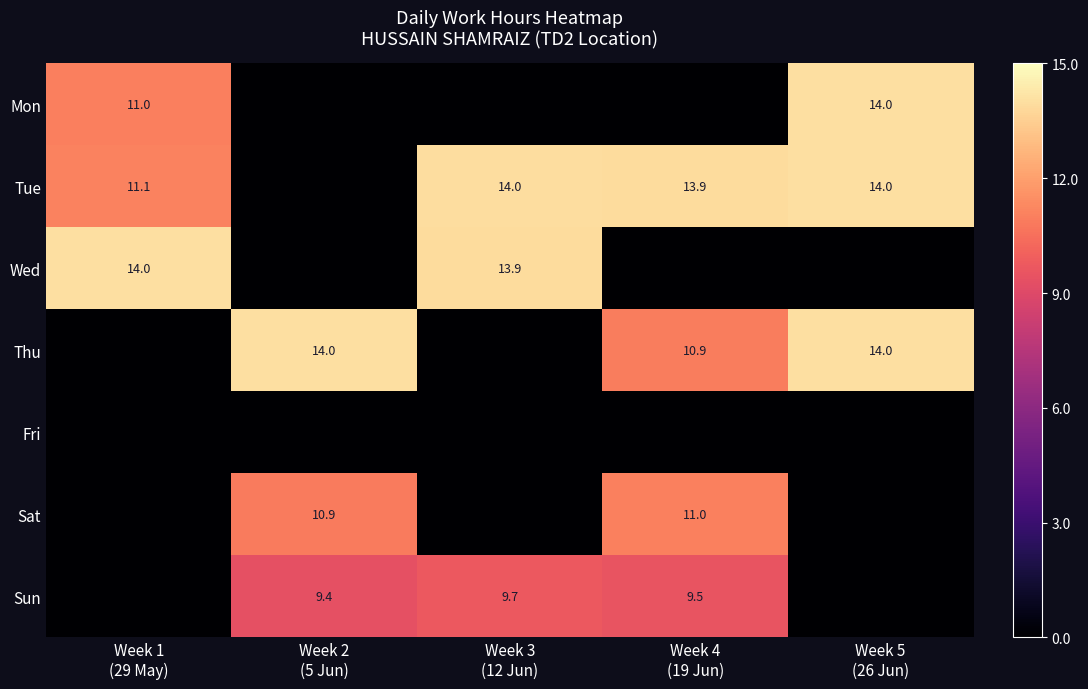

Is the value of Sun at Week 2 (5 Jun) greater than the value of Thu at Week 4 (19 Jun)?

No